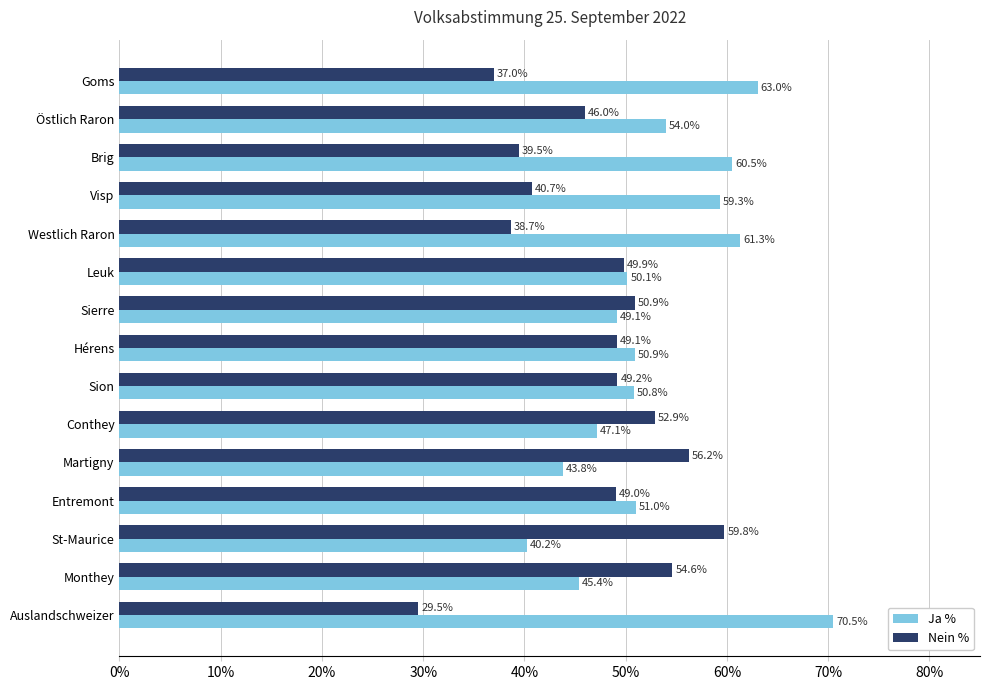

At which label is Ja % closest to 55?

Östlich Raron